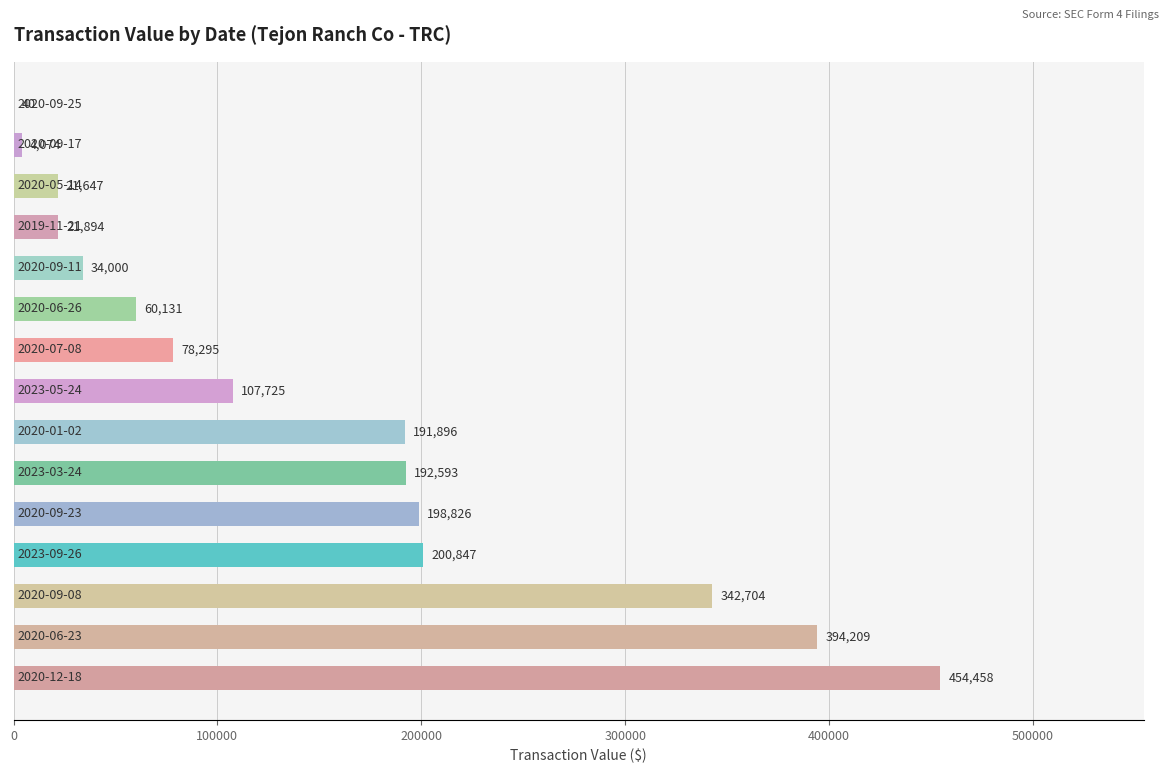

What is the maximum value shown in the chart?

454458